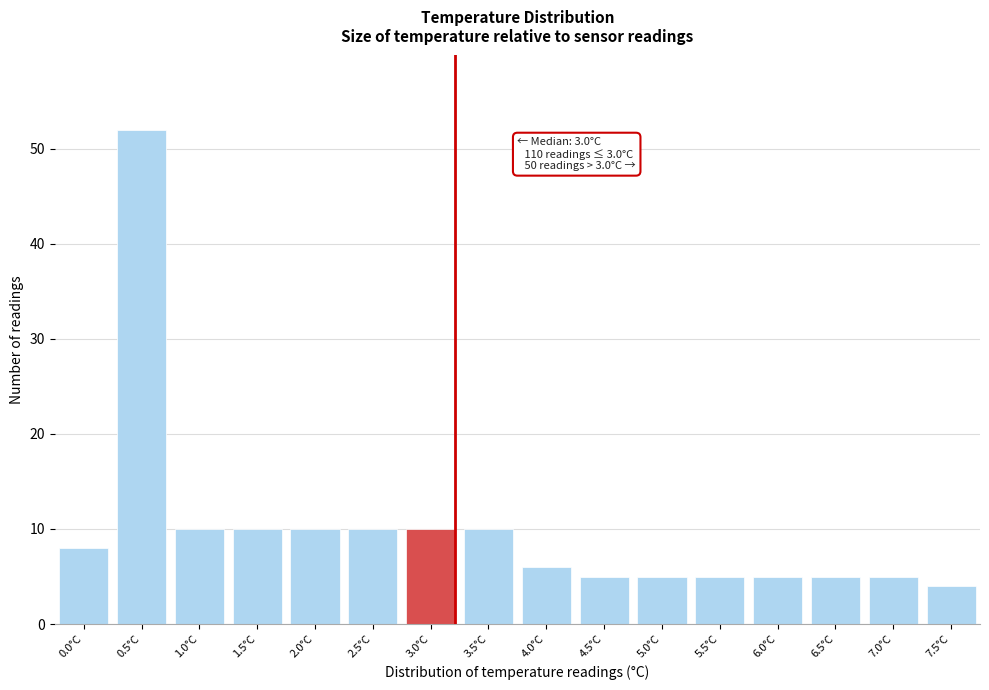

Reading right to left, transcribe all the data shown in this chart.

4	5	5	5	5	5	5	6	10	10	10	10	10	10	52	8